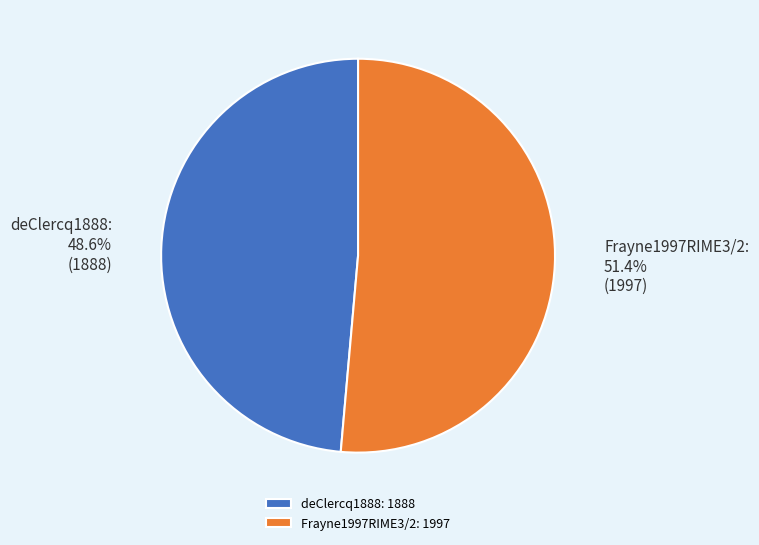

Which has a higher value, deClercq1888 or Frayne1997RIME3/2?

Frayne1997RIME3/2